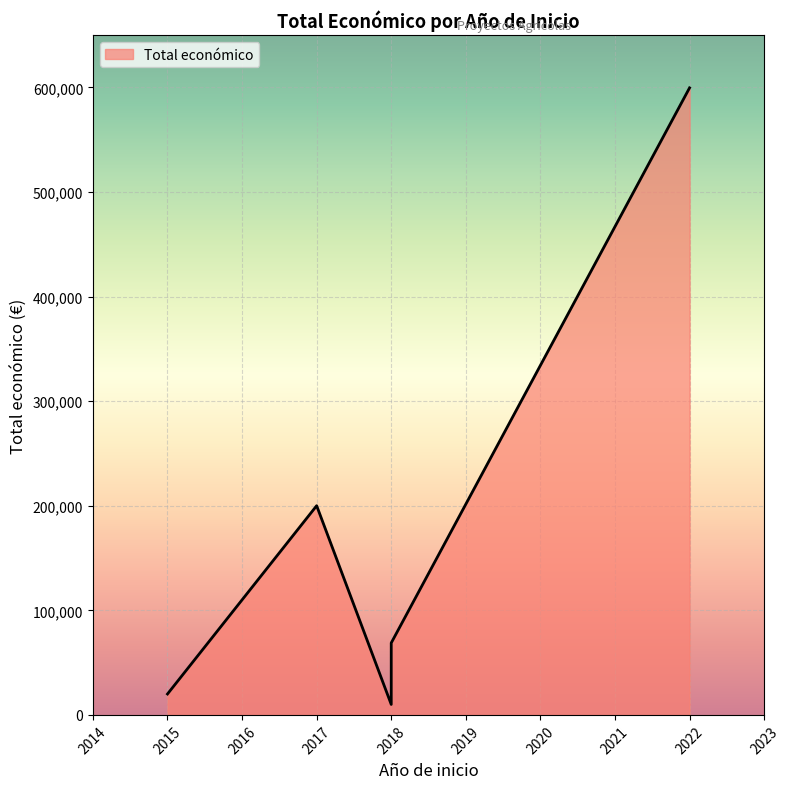

What is the approximate value at 2015, to the nearest 50?

20000